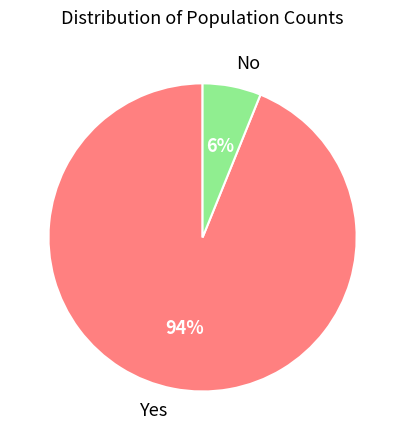

To the nearest percent, what is the average slice percentage?

50%